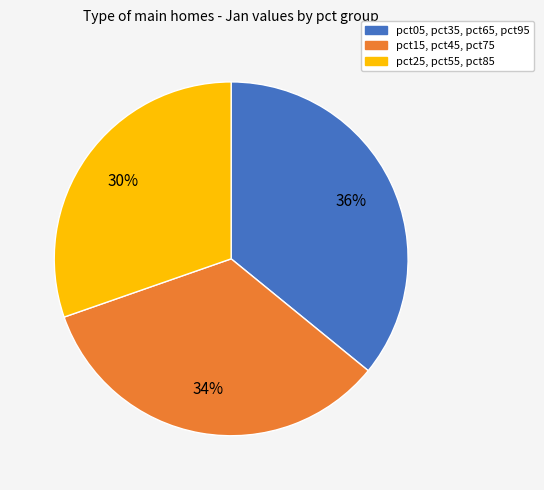

To the nearest percent, what is the difference between the largest and smallest slice percentages?

6%